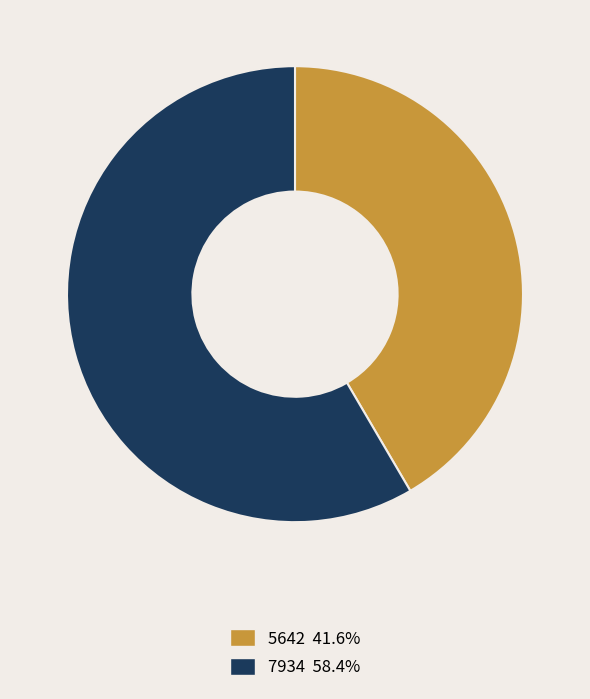

Is the sum of 7934 58.4% and 5642 41.6% greater than half?

Yes